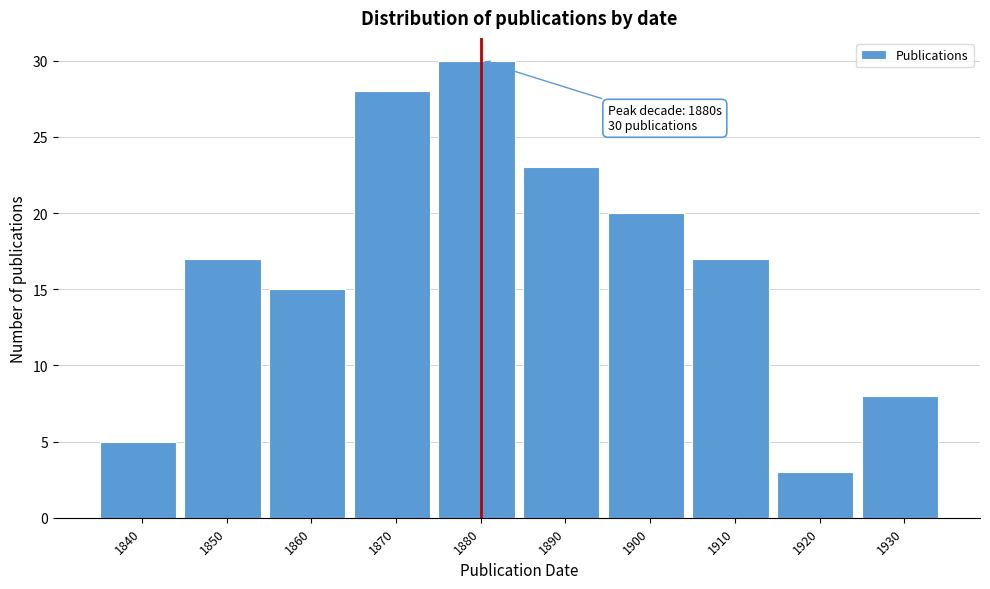

Reading left to right, extract all data points from this chart.

5	17	15	28	30	23	20	17	3	8